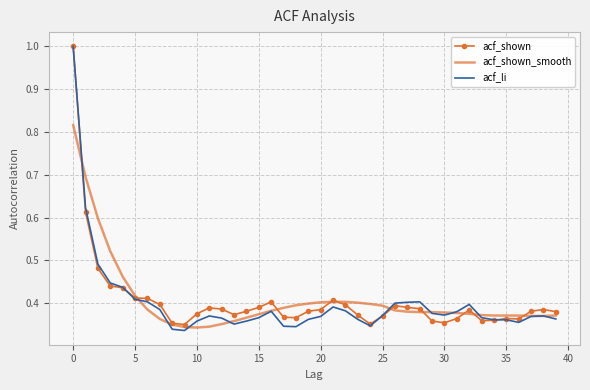

What is the greatest value displayed?

1.0